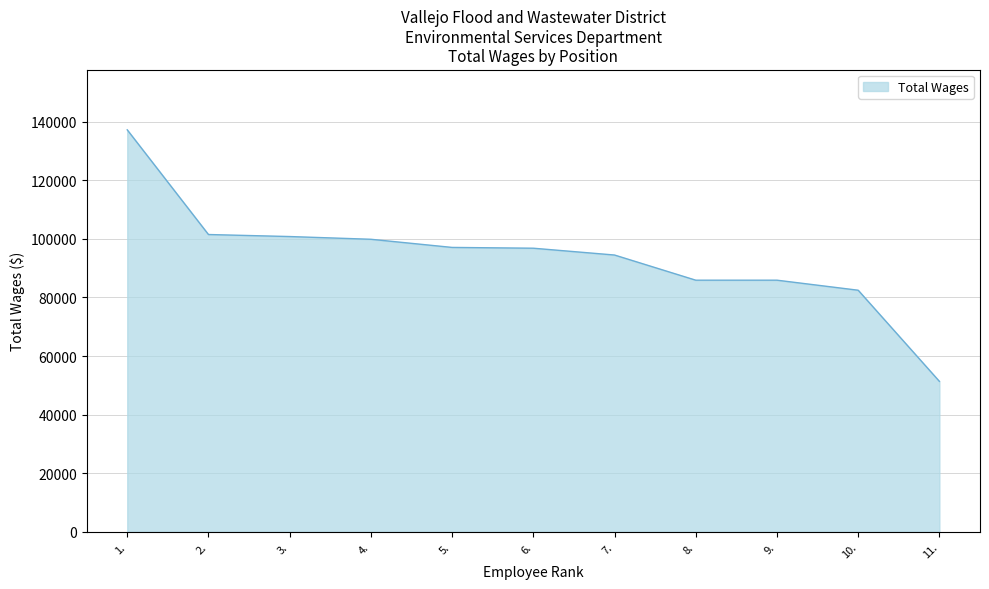

At which label does the data first exceed 96827?

1.